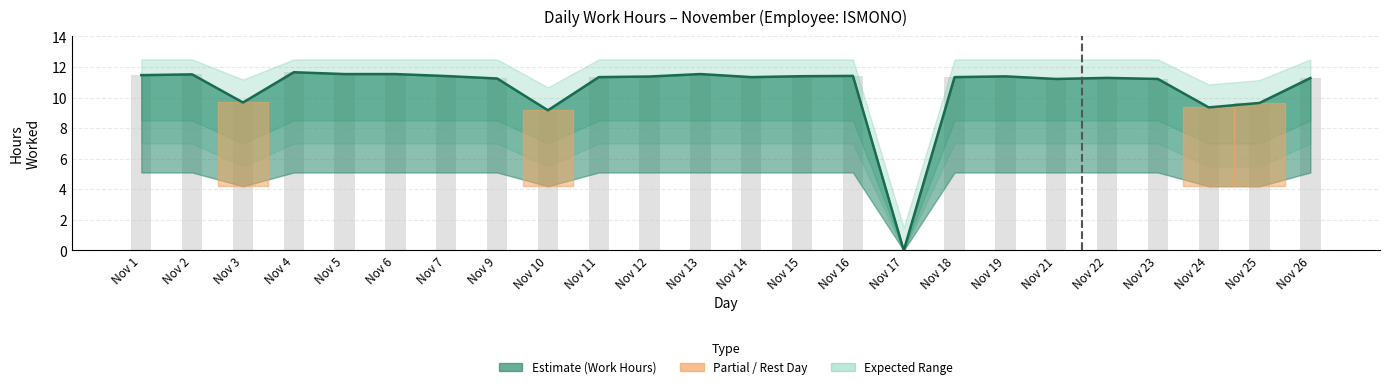

Rank the series at Nov 11 from highest to lowest value.

Work Hours, Upper Bound